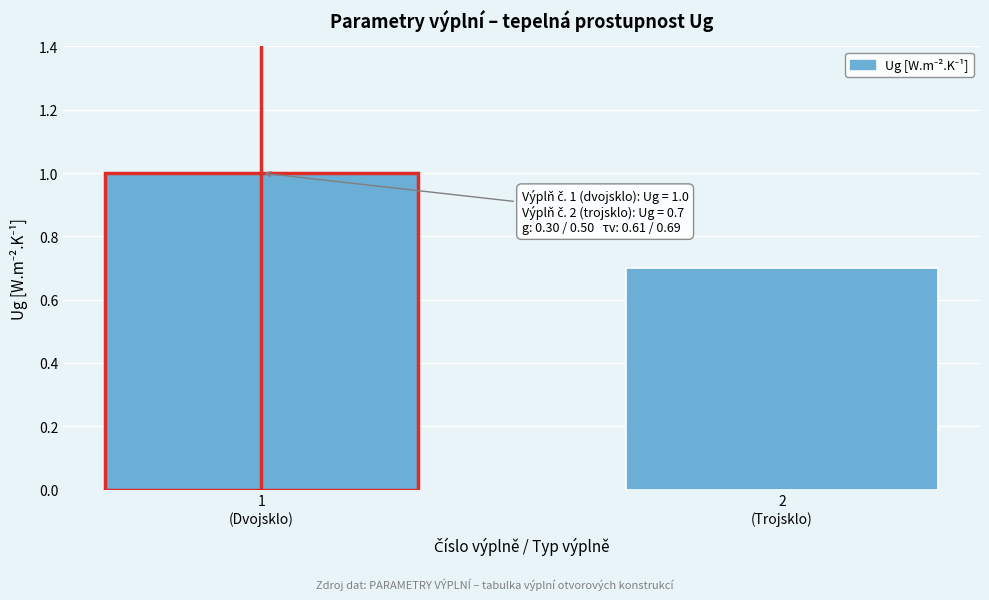

Reading left to right, extract all data points from this chart.

1.0	0.7